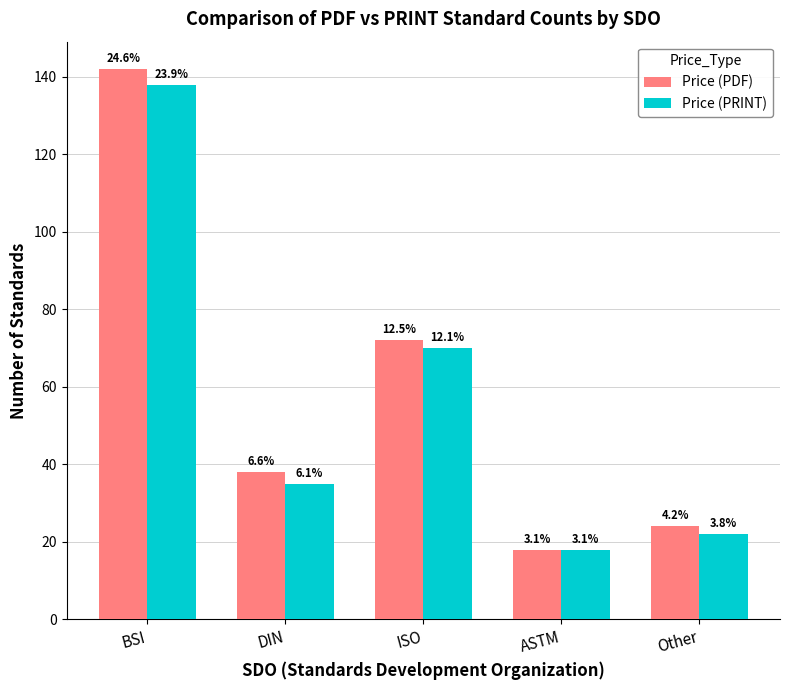

What is the total value across all series at BSI?

280